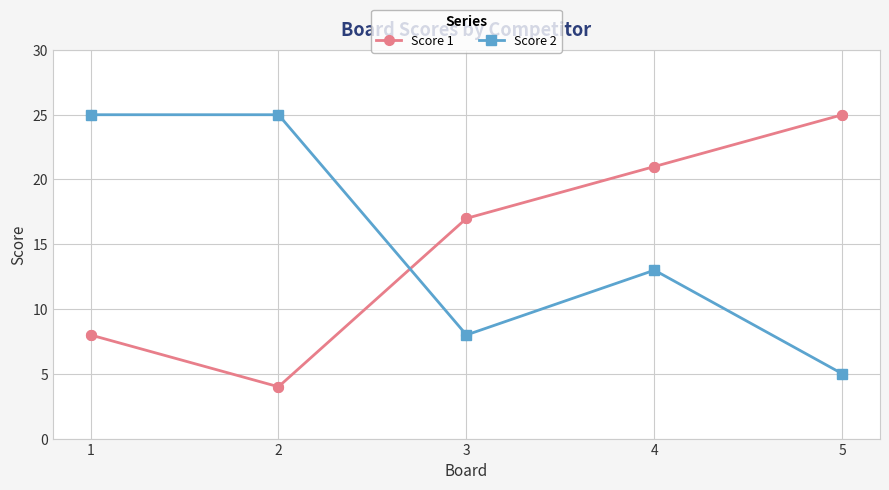

At which category is the sum across all series the highest?

4